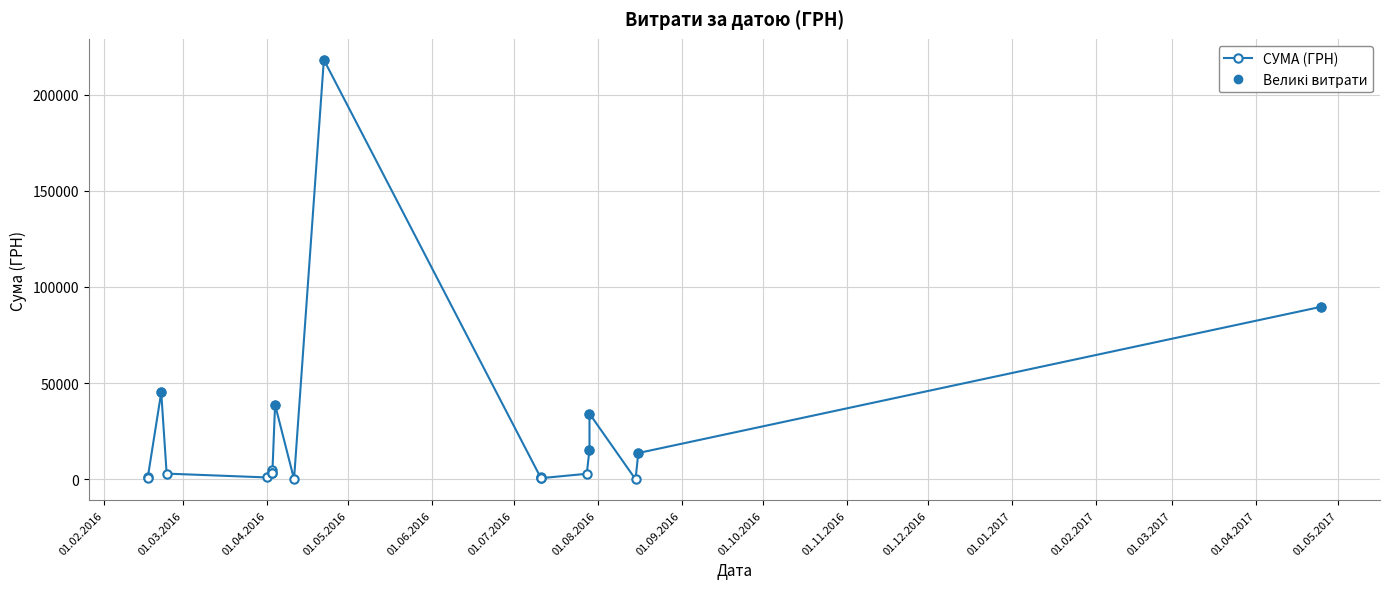

Which category has the lowest value across all series?

15.08.2016